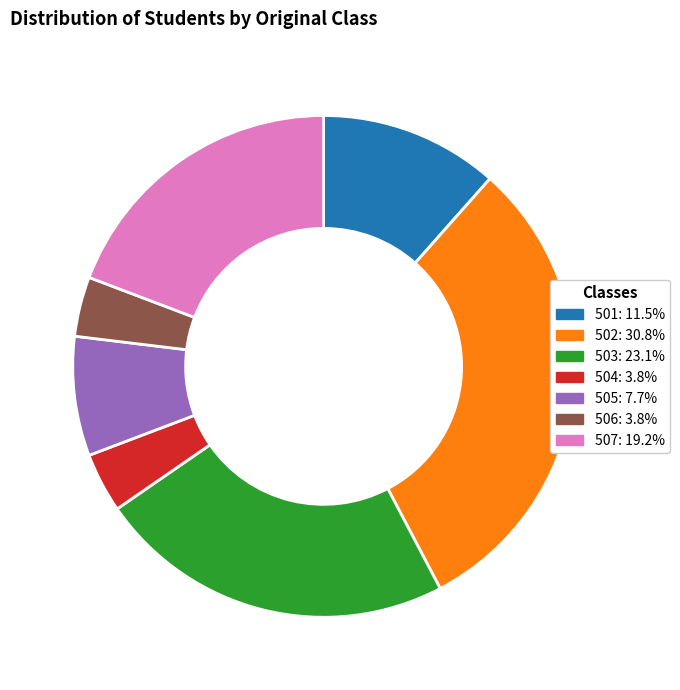

Is it true that 503 is 16% of the pie?

False